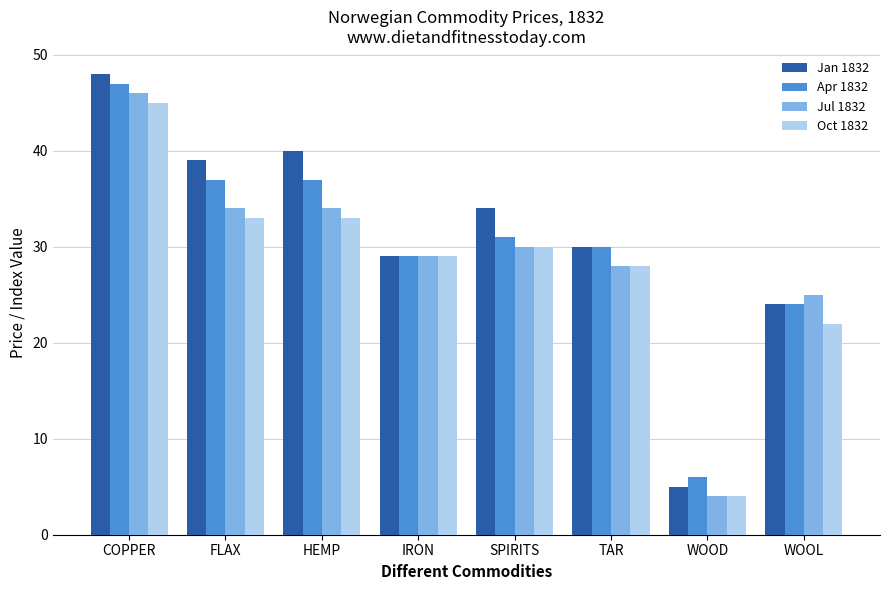

What position from the left is WOOD?

7